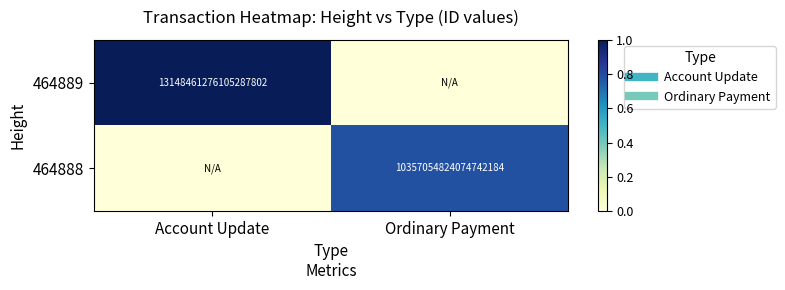

At which category is the sum across all series the highest?

Account Update